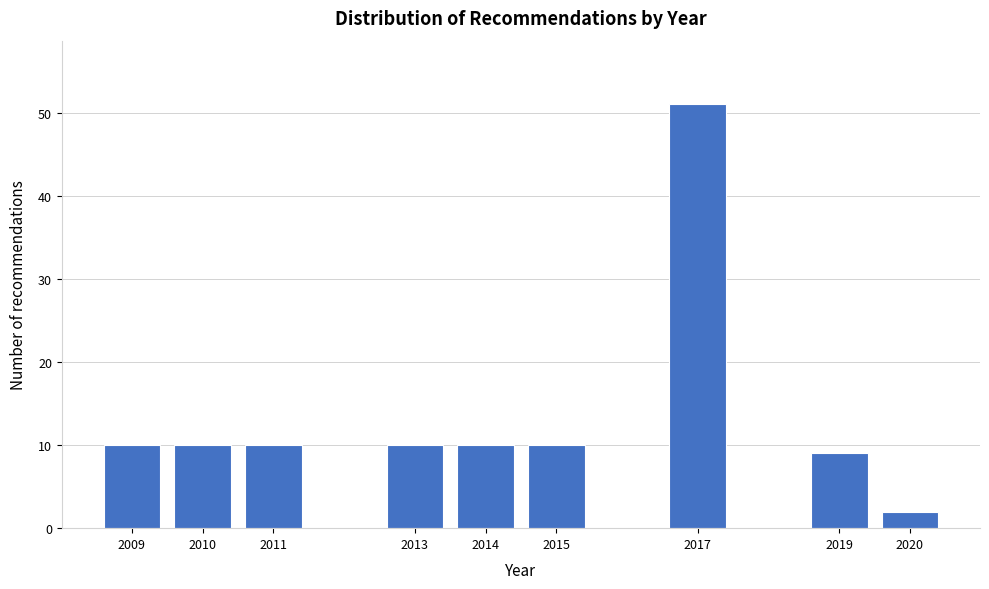

Reading right to left, extract all data points from this chart.

2	9	51	10	10	10	10	10	10